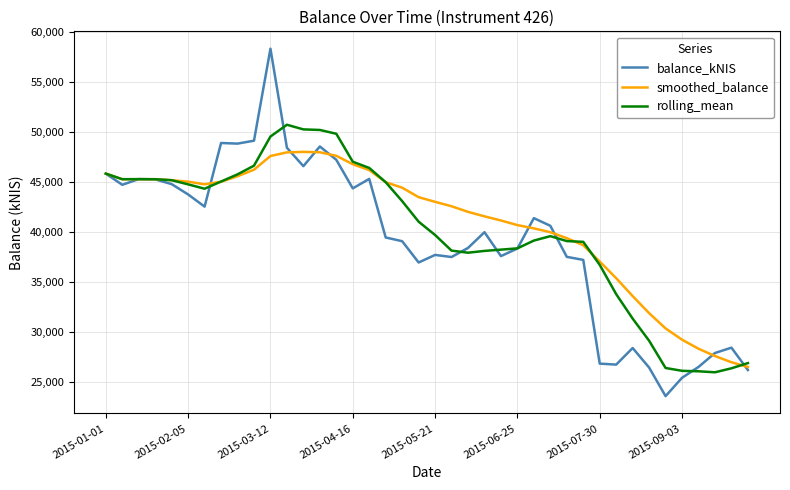

How many values in the smoothed_balance series are below 43498?

20